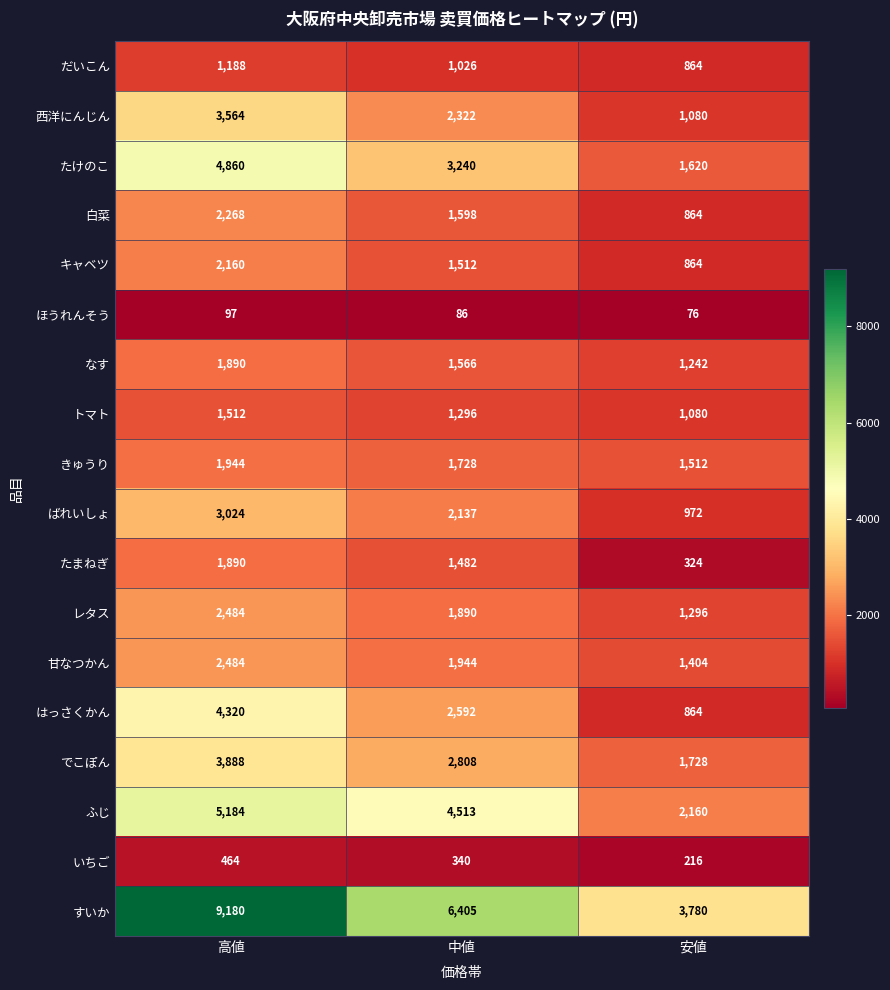

What is the difference between the ばれいしょ values at 高値 and 安値?

2052